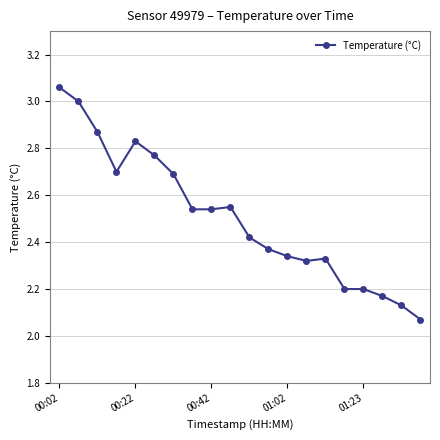

True or false: the data has more than 0 interior local peaks.

True